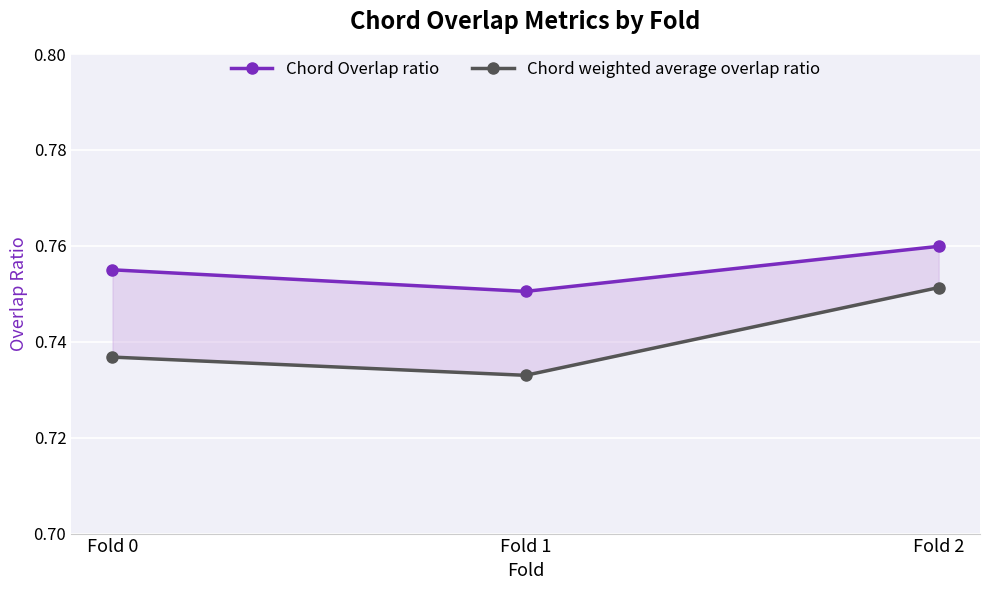

Which category has the highest value across all series?

Fold 2